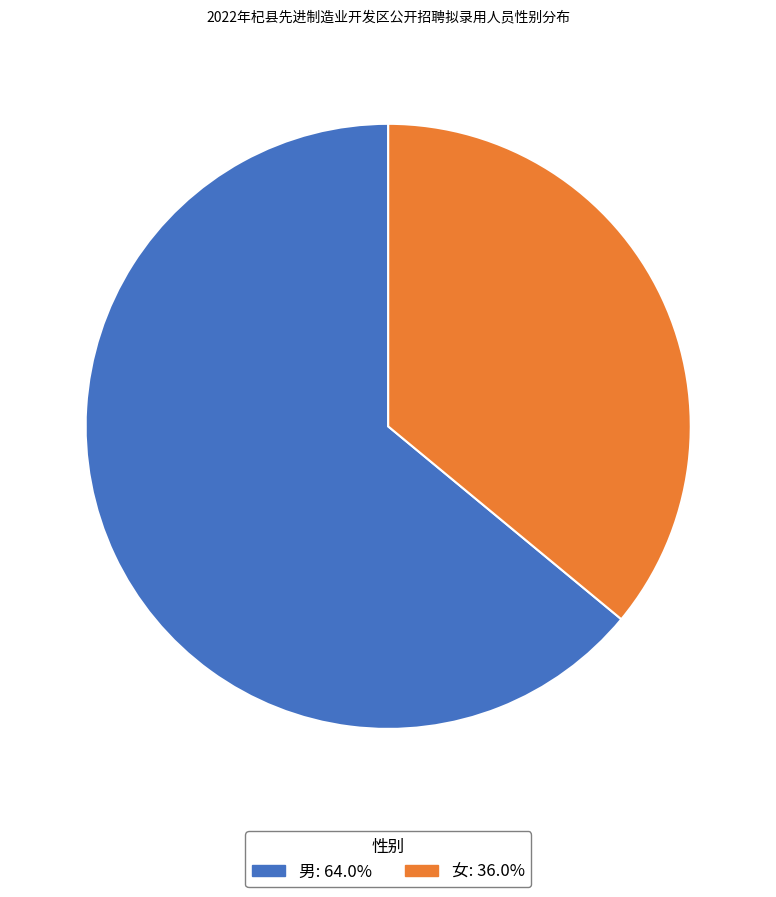

Does any single category account for the majority?

Yes